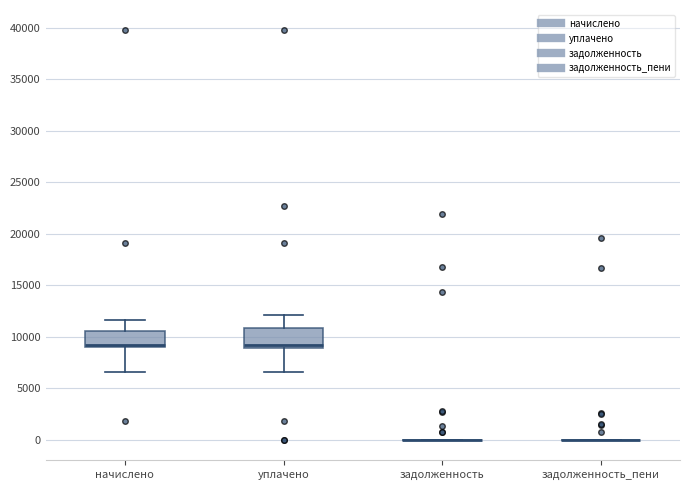

Reading left to right, read every box against the y-axis: the position of its median line, the range the box covers, and the ends of its whiskers. The values are not printed on the chart, so give them approximately, as read against the axis.

начислено: median 9000 (just above the box's lower edge), box 9000 to 10500, whiskers 6500 to 11500
уплачено: median 9000 (just above the box's lower edge), box 9000 to 11000, whiskers 6500 to 12000
задолженность: box collapsed to a line at 0, whiskers 0 to 0
задолженность_пени: box collapsed to a line at 0, whiskers 0 to 0